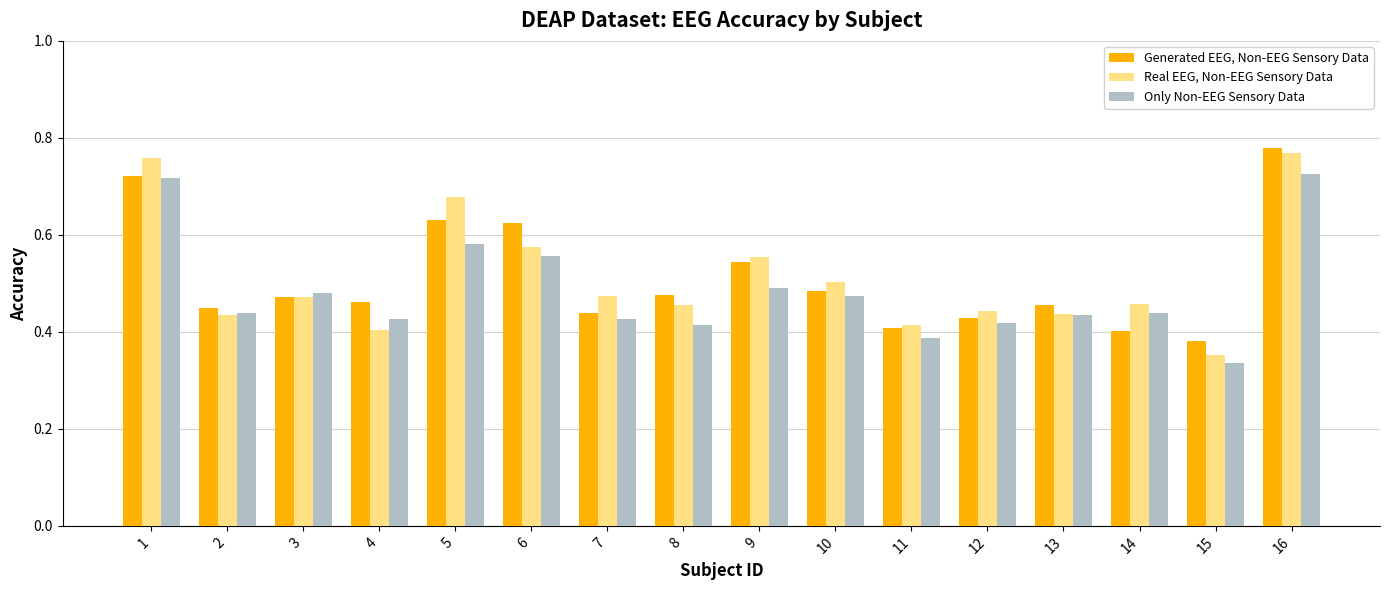

List the series in order of their peak value, highest first.

Generated EEG, Non-EEG Sensory Data, Real EEG, Non-EEG Sensory Data, Only Non-EEG Sensory Data